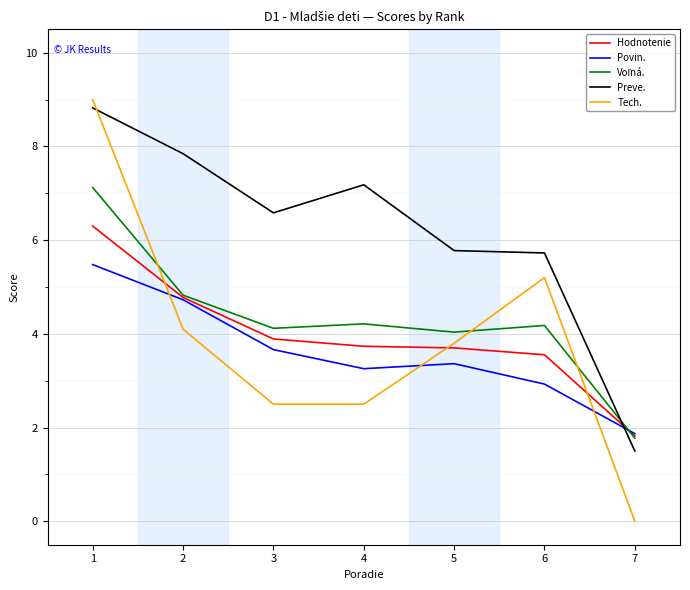

Which series has the largest total across all categories?

Preve.